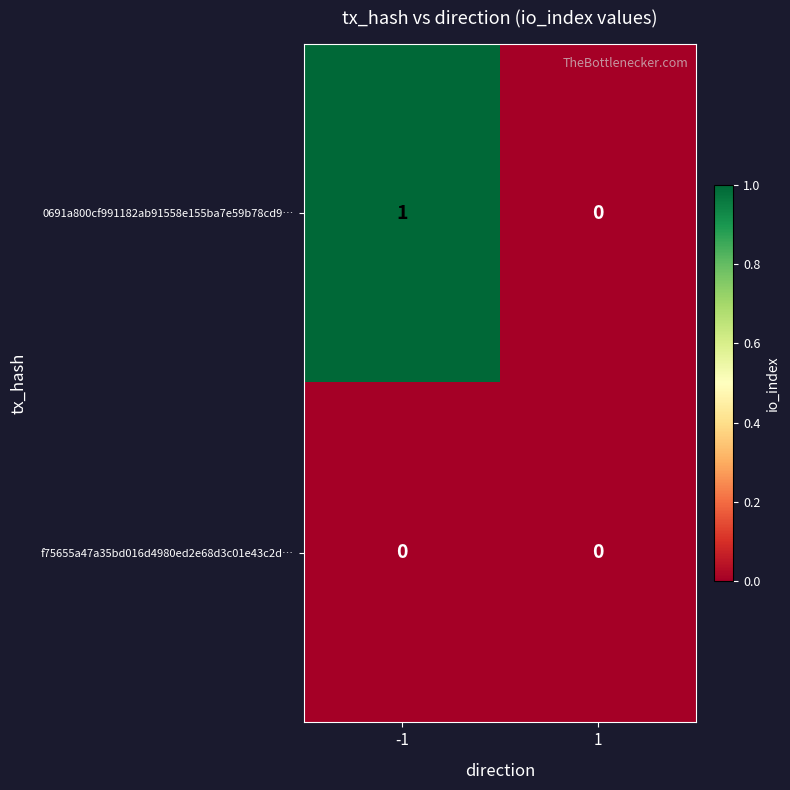

Rank the series by their average value, from highest to lowest.

0691a800cf991182ab91558e155ba7e59b78cd9…, f75655a47a35bd016d4980ed2e68d3c01e43c2d…